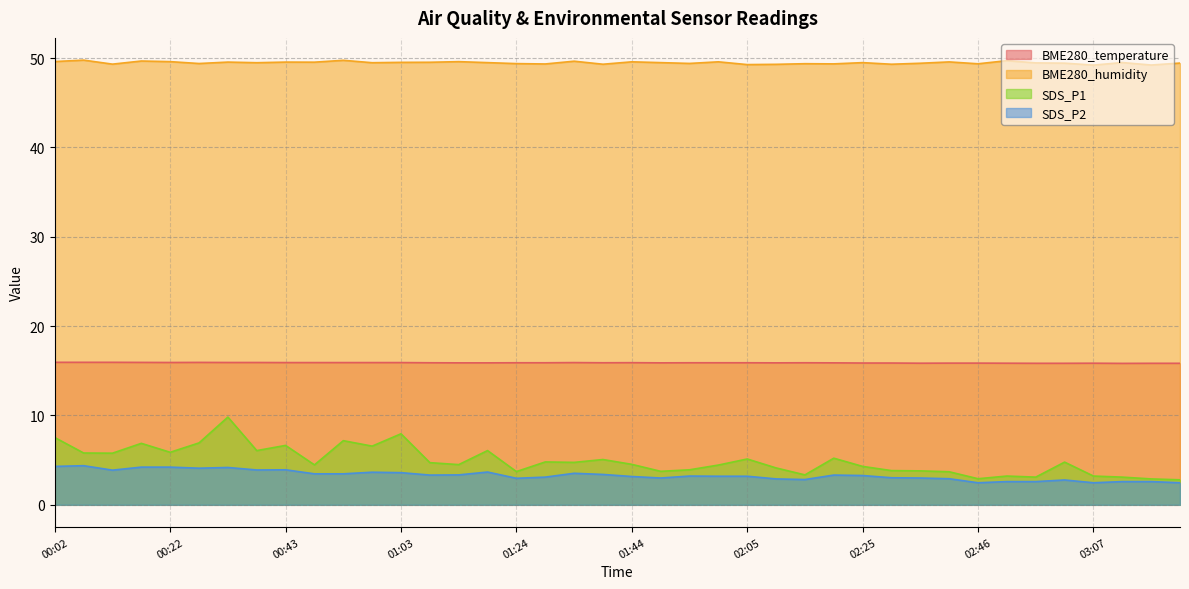

At 02:36, list the series in order from largest to smallest.

BME280_humidity, BME280_temperature, SDS_P1, SDS_P2